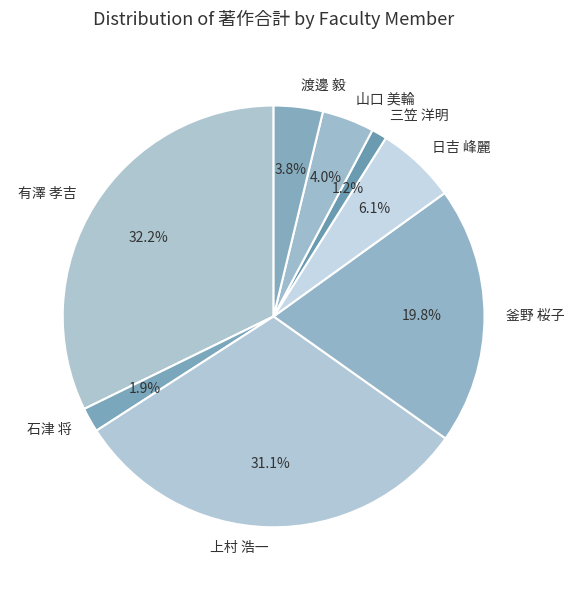

How many slices are in this pie chart?

8